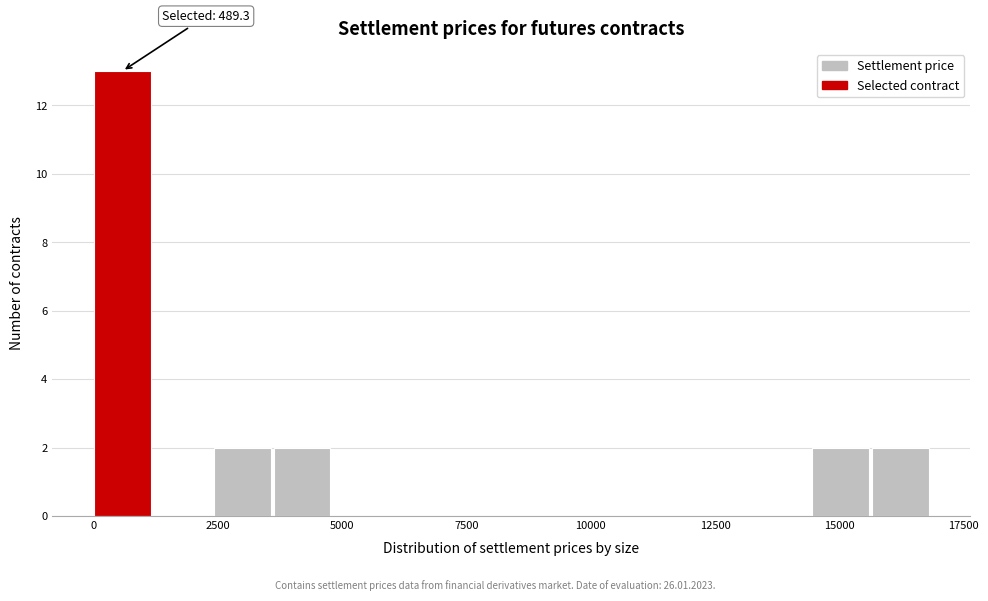

Around what value on the x-axis is the tallest bar? Give the approximate position of its centre, as read against the axis.

500